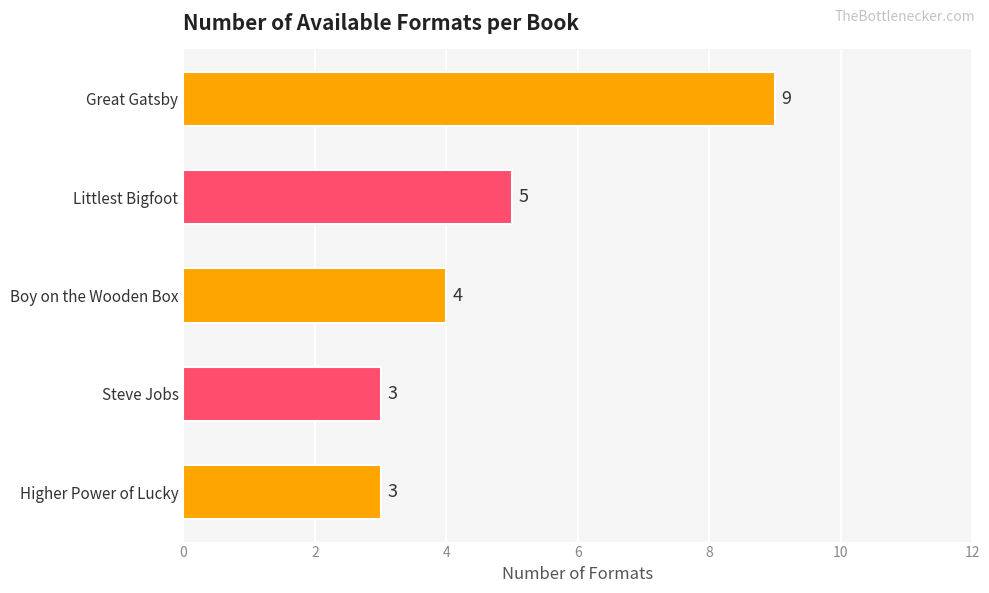

Are the bars horizontal?

Yes